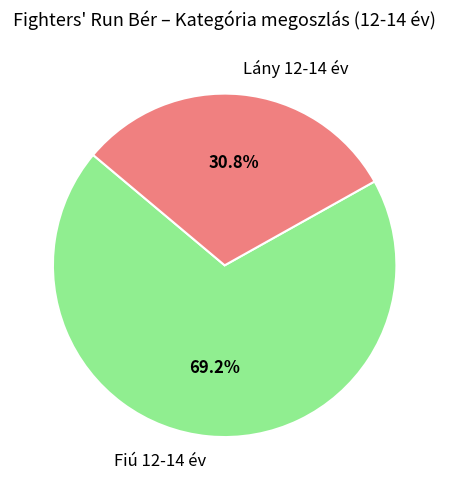

What is the largest slice in the pie chart?

Fiú 12-14 év